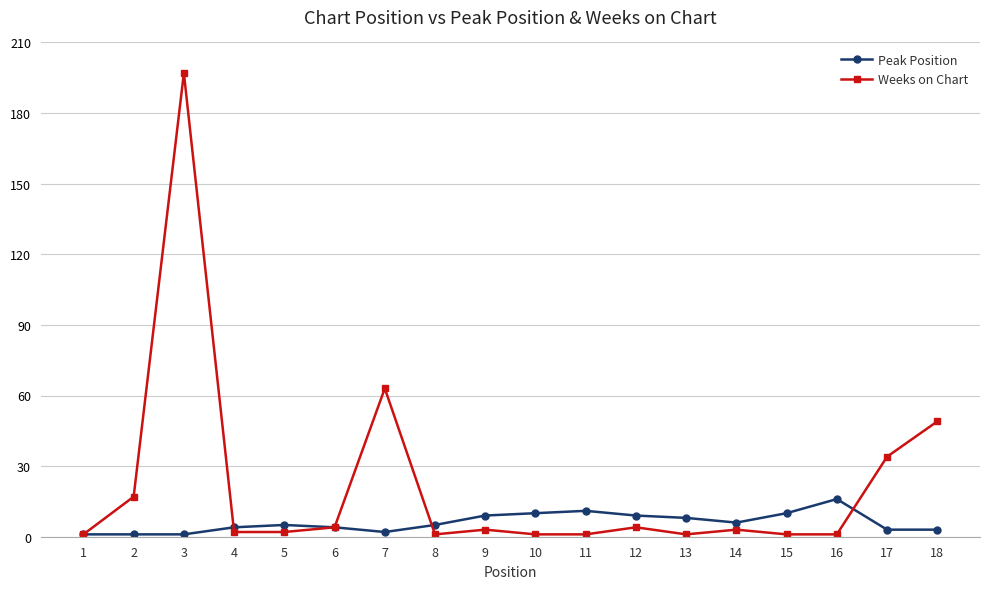

How many lines are shown in the chart?

2